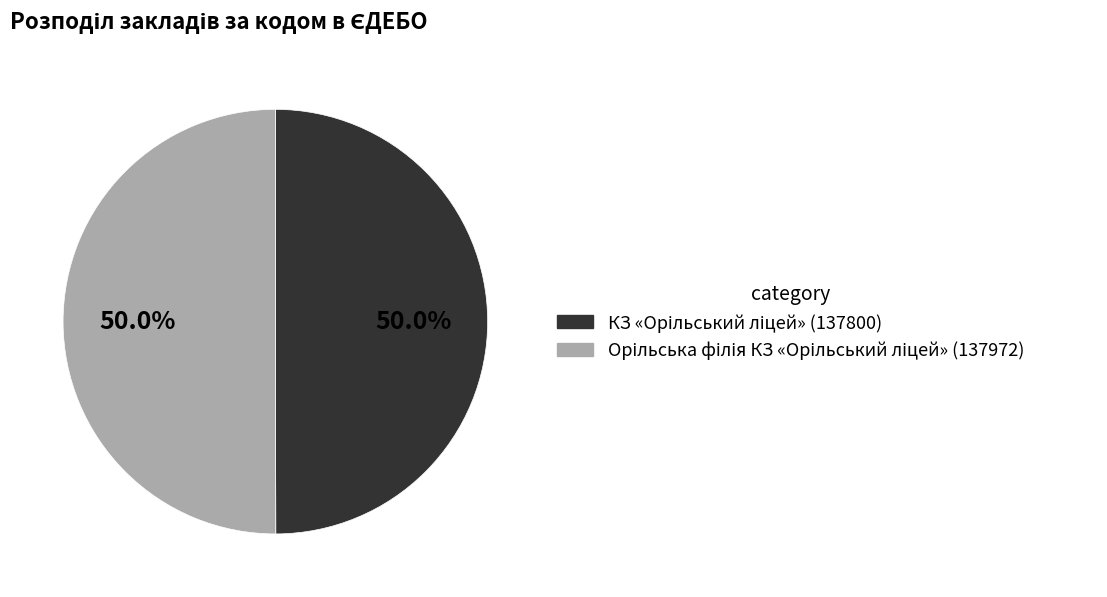

Count the number of slices in the pie.

2